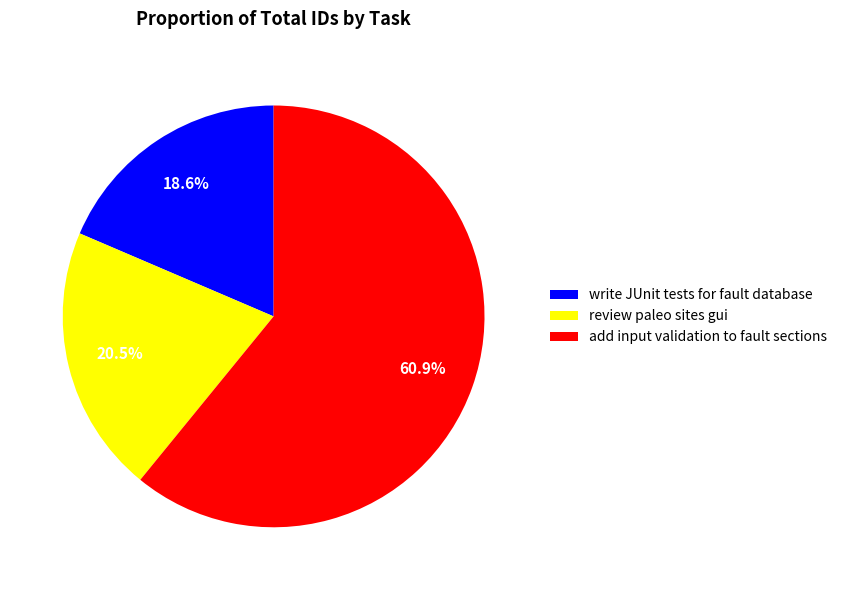

What percentage is NOT represented by add input validation to fault sections?

39.1%